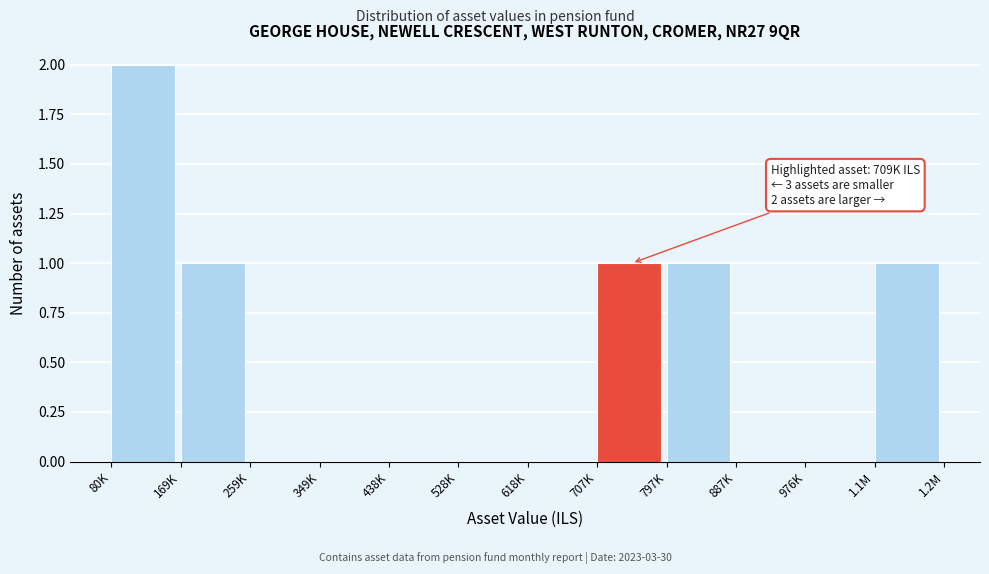

Reading left to right, list all the values displayed in this chart.

80K=2	169K=1	259K=0	349K=0	438K=0	528K=0	618K=0	707K=1	797K=1	887K=0	976K=0	1.1M=1